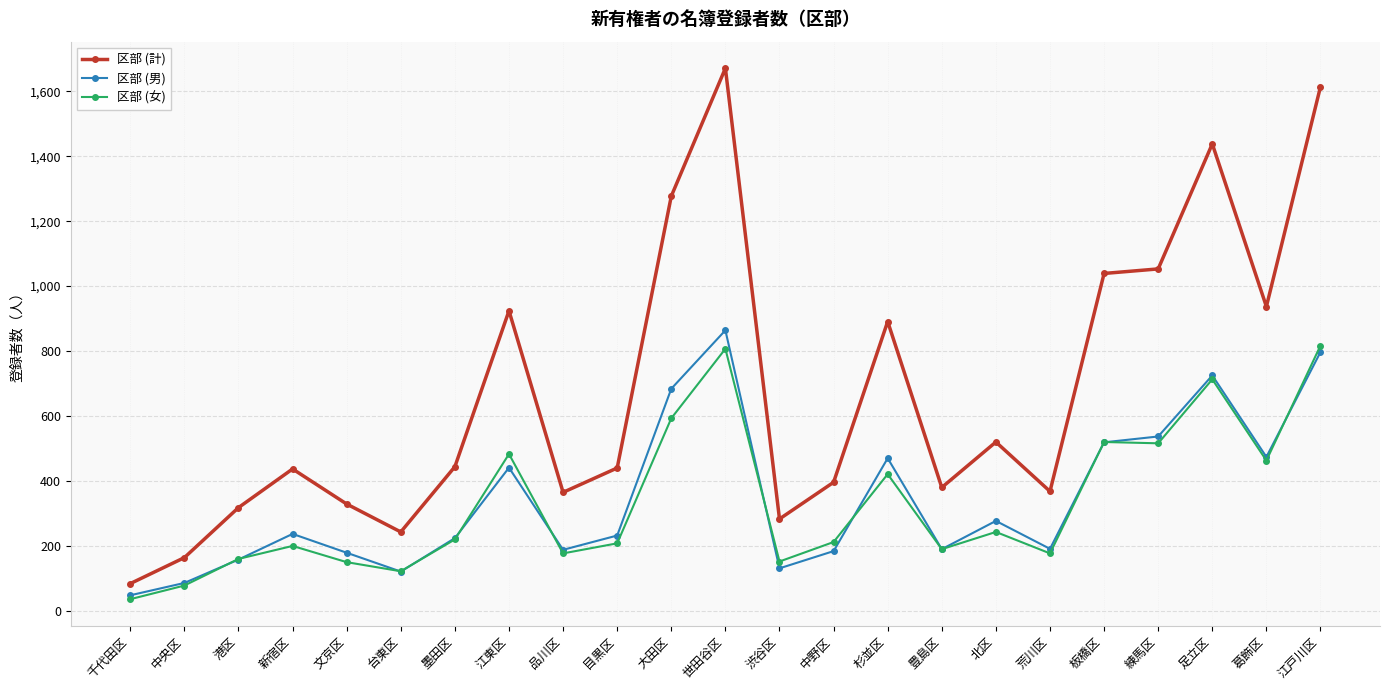

Rank the series at 世田谷区 from lowest to highest value.

区部 (女), 区部 (男), 区部 (計)